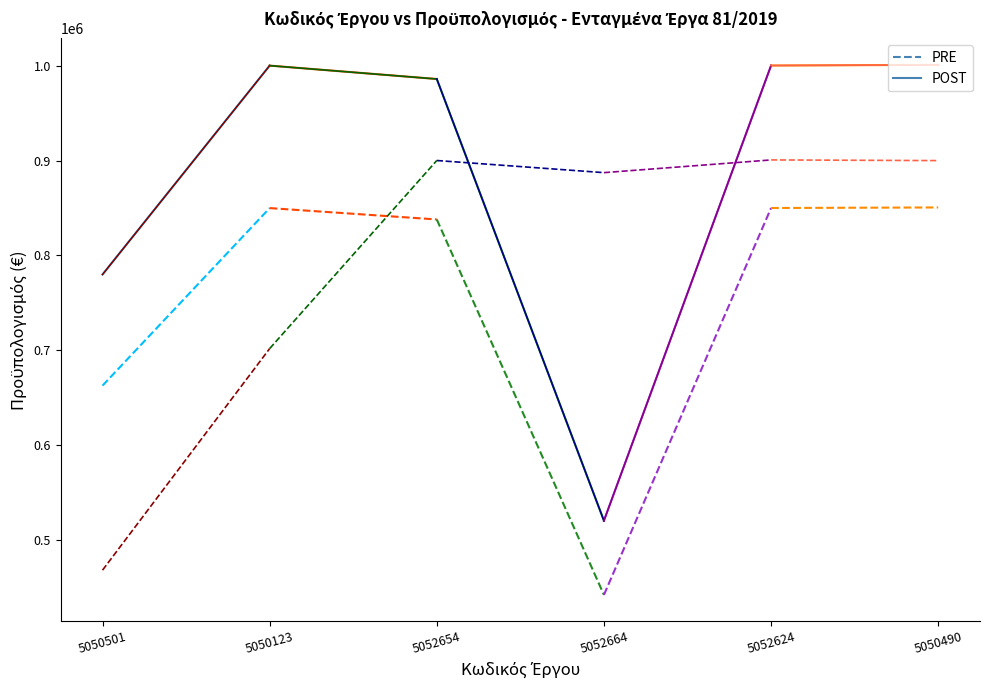

Between 5050123 and 5050501, which is larger?

5050123